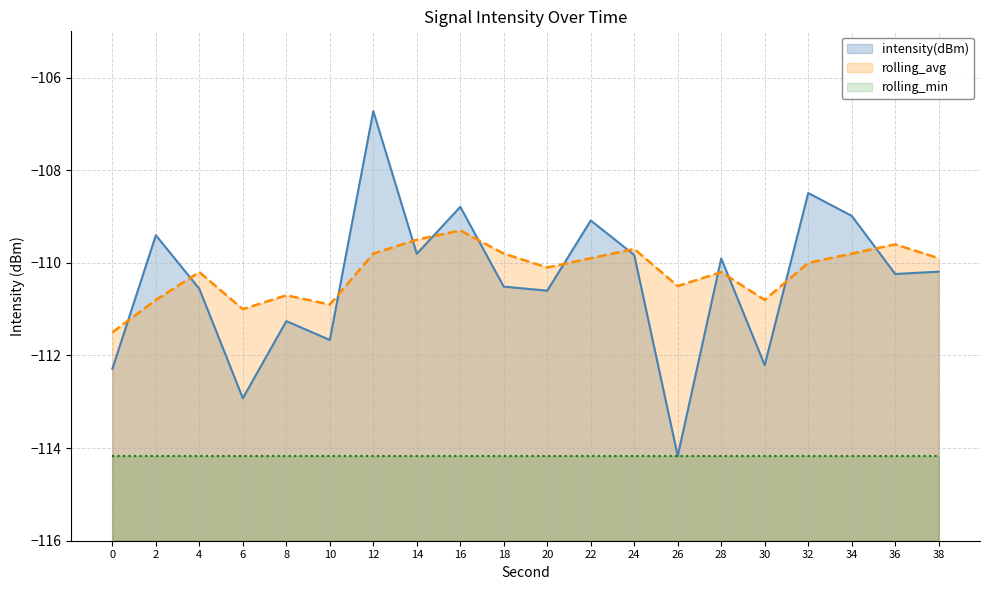

True or false: rolling_avg has a value of -109.8 at 12.

True